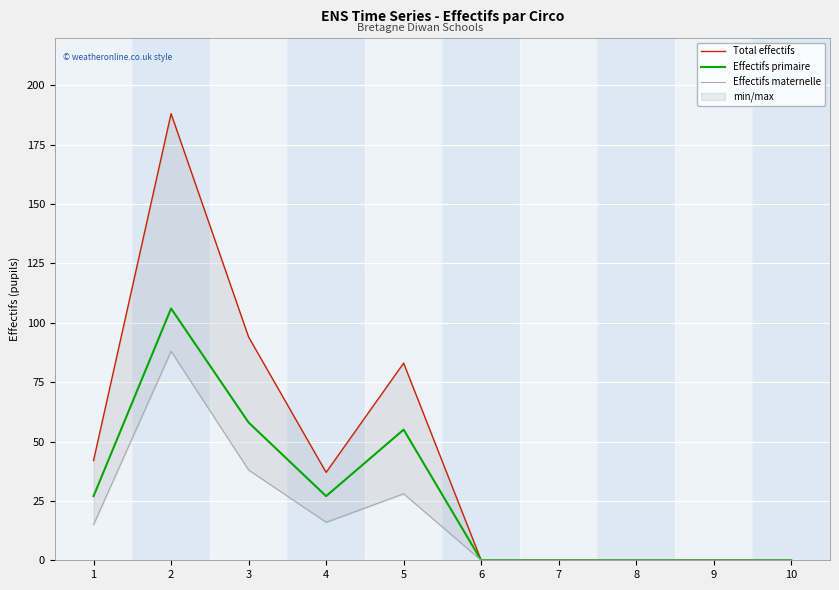

Is it true that Effectifs primaire equals 0 at 6?

True